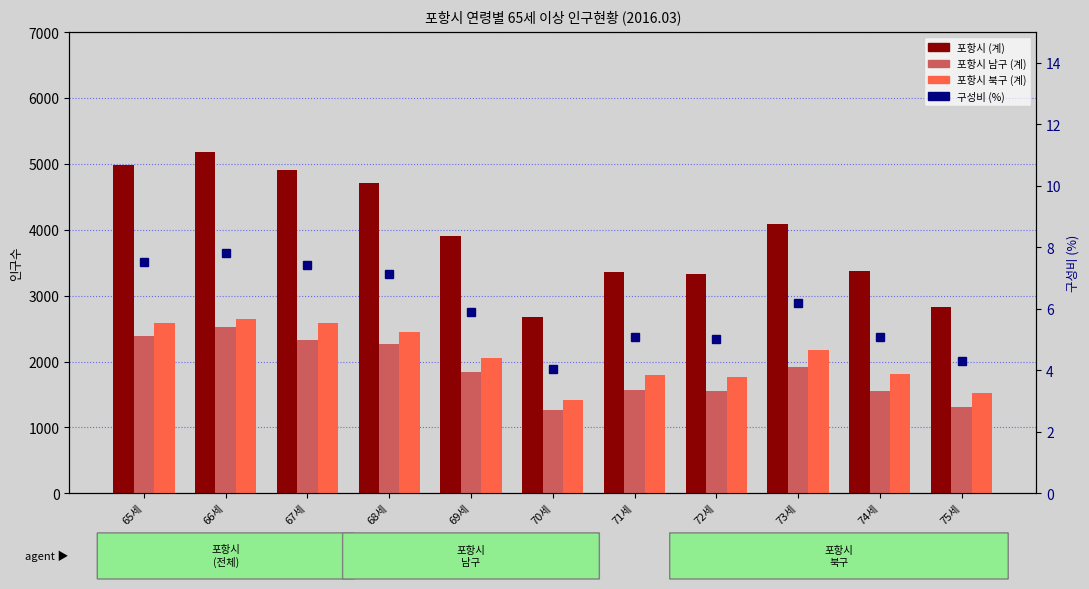

What is the minimum value shown in the chart?

4.0